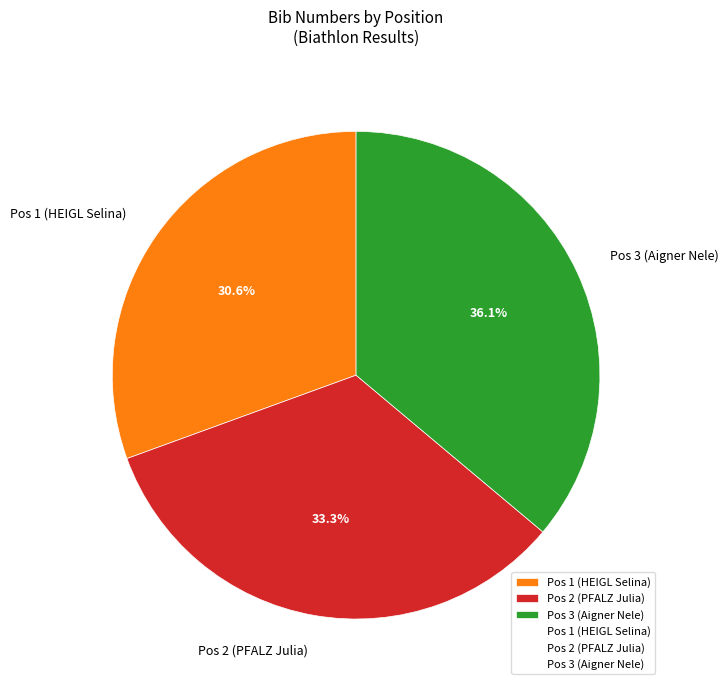

True or false: Pos 1 (HEIGL Selina) accounts for 31% of the total.

True